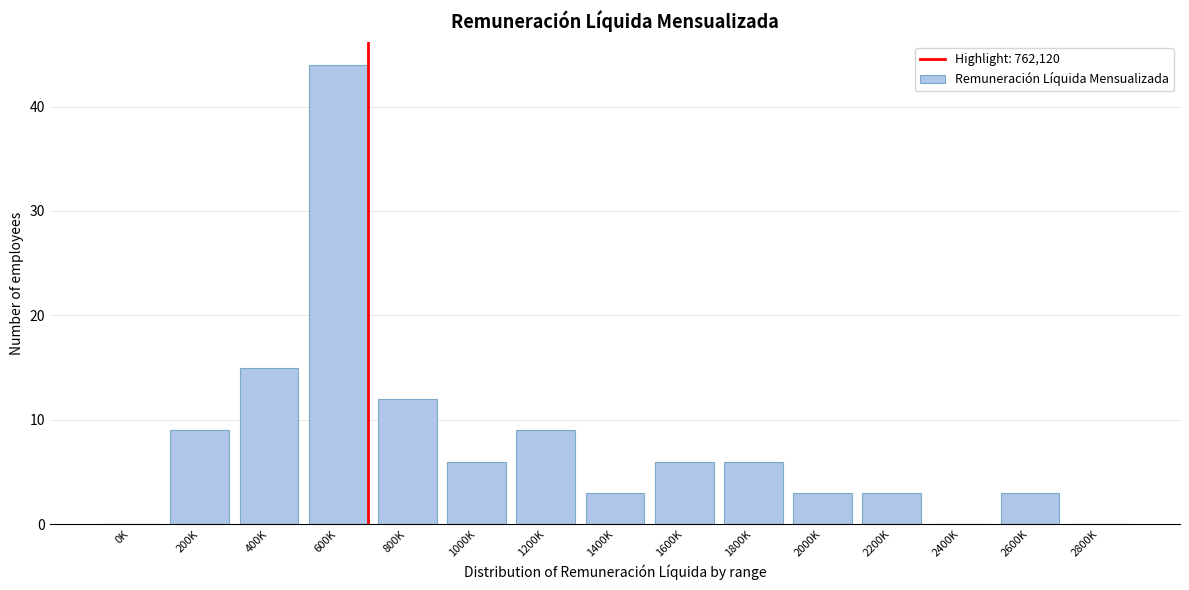

Reading left to right, what are all the values shown in this chart?

0K=0	200K=9	400K=15	600K=44	800K=12	1000K=6	1200K=9	1400K=3	1600K=6	1800K=6	2000K=3	2200K=3	2400K=0	2600K=3	2800K=0